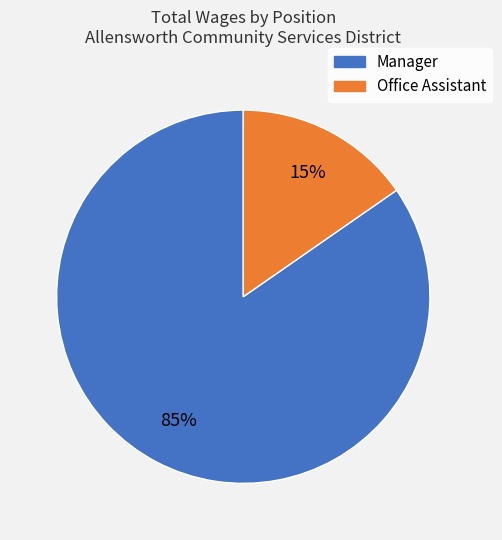

The Office Assistant slice represents 4% of the pie. True or false?

False